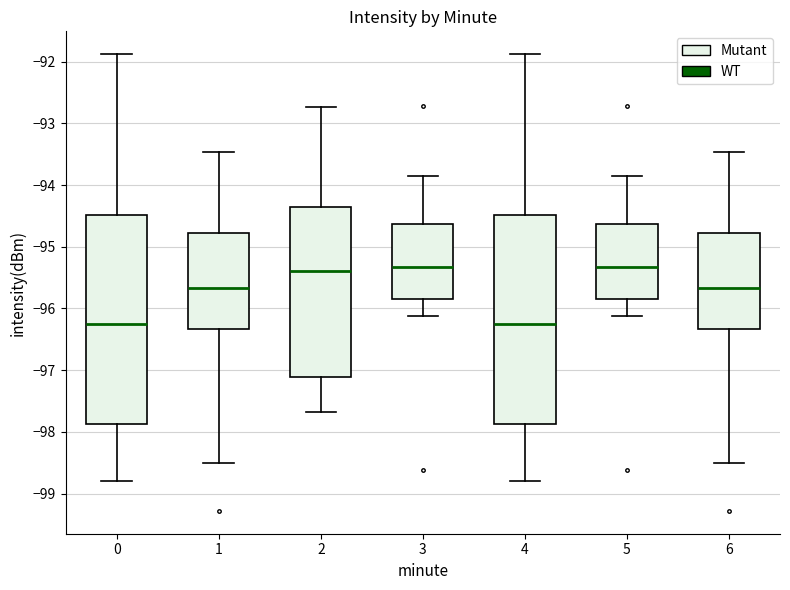

Reading left to right, read every box against the y-axis: the position of its median line, the range the box covers, and the ends of its whiskers. The values are not printed on the chart, so give them approximately, as read against the axis.

0: median -96.3, box -97.9 to -94.5, whiskers -98.8 to -91.9
1: median -95.7, box -96.3 to -94.8, whiskers -98.5 to -93.5
2: median -95.4, box -97.1 to -94.4, whiskers -97.7 to -92.7
3: median -95.3, box -95.9 to -94.6, whiskers -96.1 to -93.8
4: median -96.3, box -97.9 to -94.5, whiskers -98.8 to -91.9
5: median -95.3, box -95.9 to -94.6, whiskers -96.1 to -93.8
6: median -95.7, box -96.3 to -94.8, whiskers -98.5 to -93.5